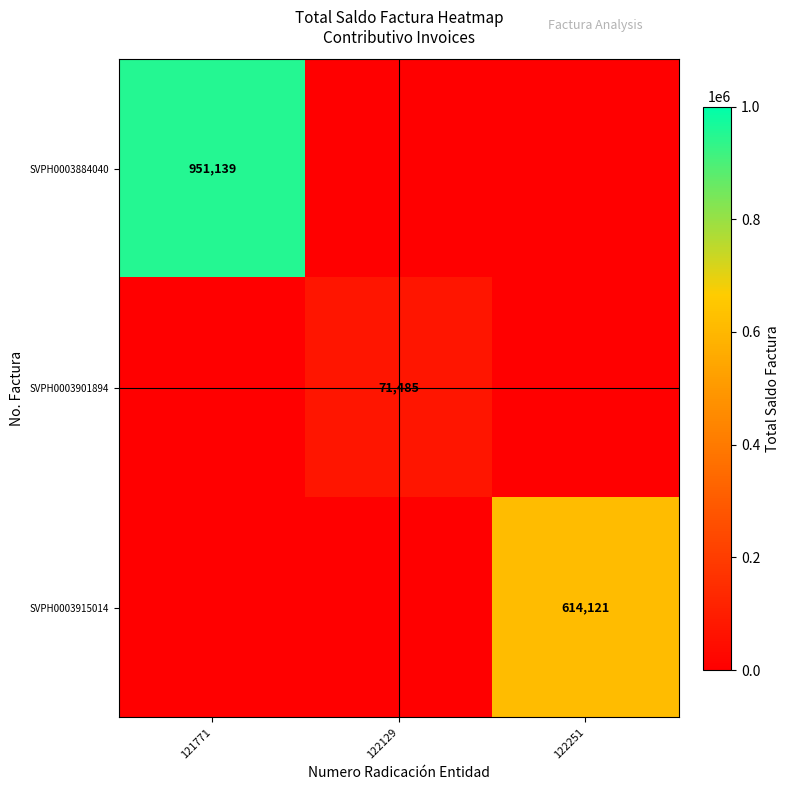

Is the value of SVPH0003915014 at 122251 greater than the value of SVPH0003901894 at 122129?

Yes